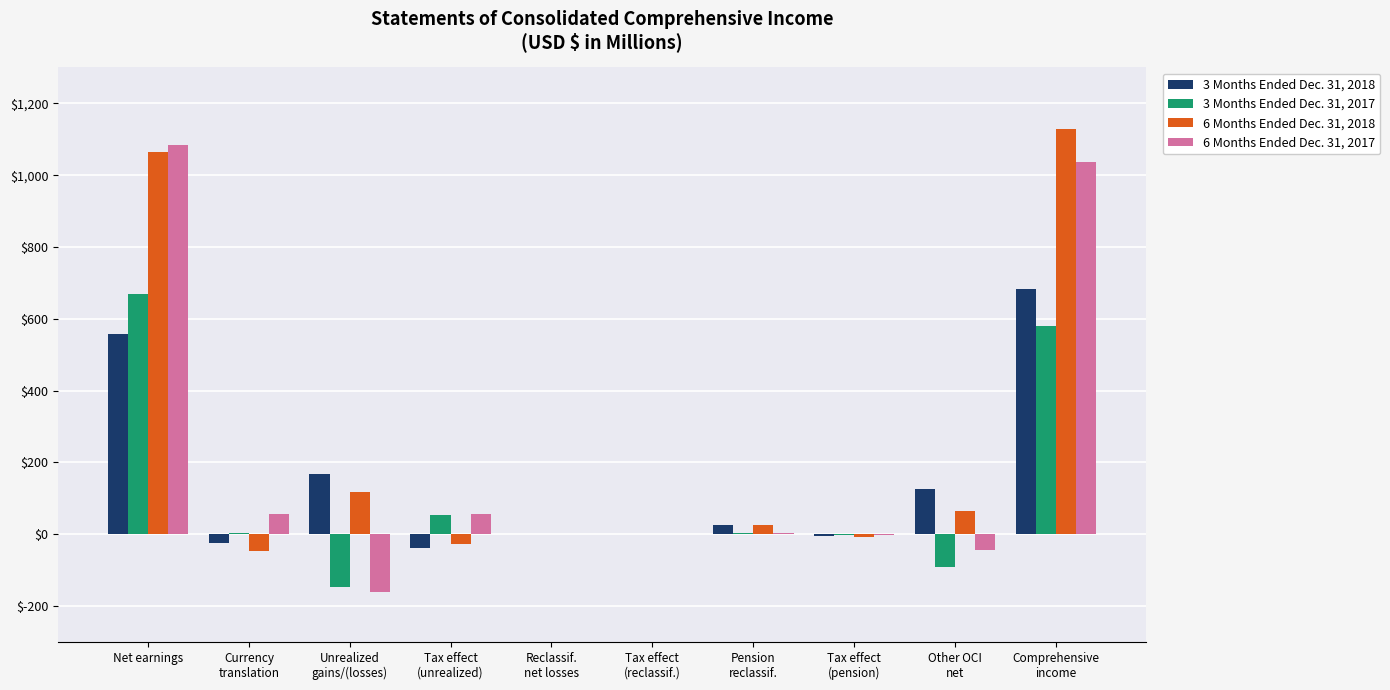

What is the sum of all 6 Months Ended Dec. 31, 2018 values?

2321.6